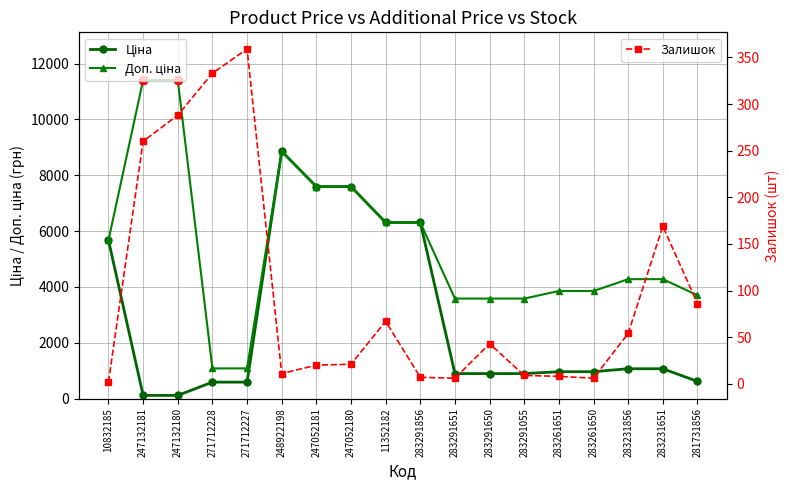

At which label is Залишок closest to 180?

283231651